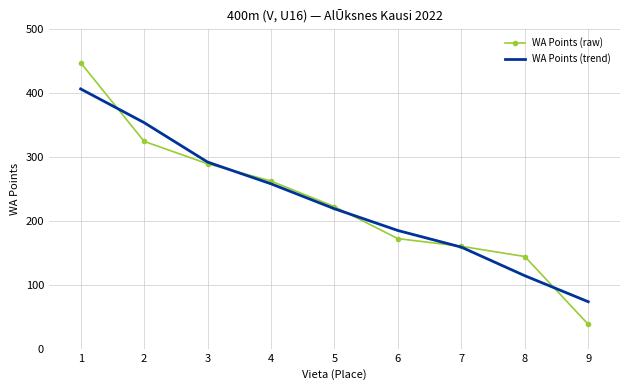

Which category has the highest value in the WA Points (raw) series?

1